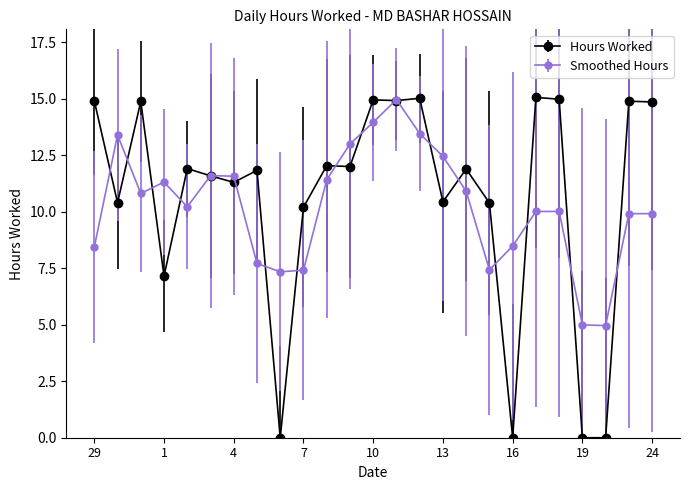

What is the maximum value for Hours Worked?

15.1